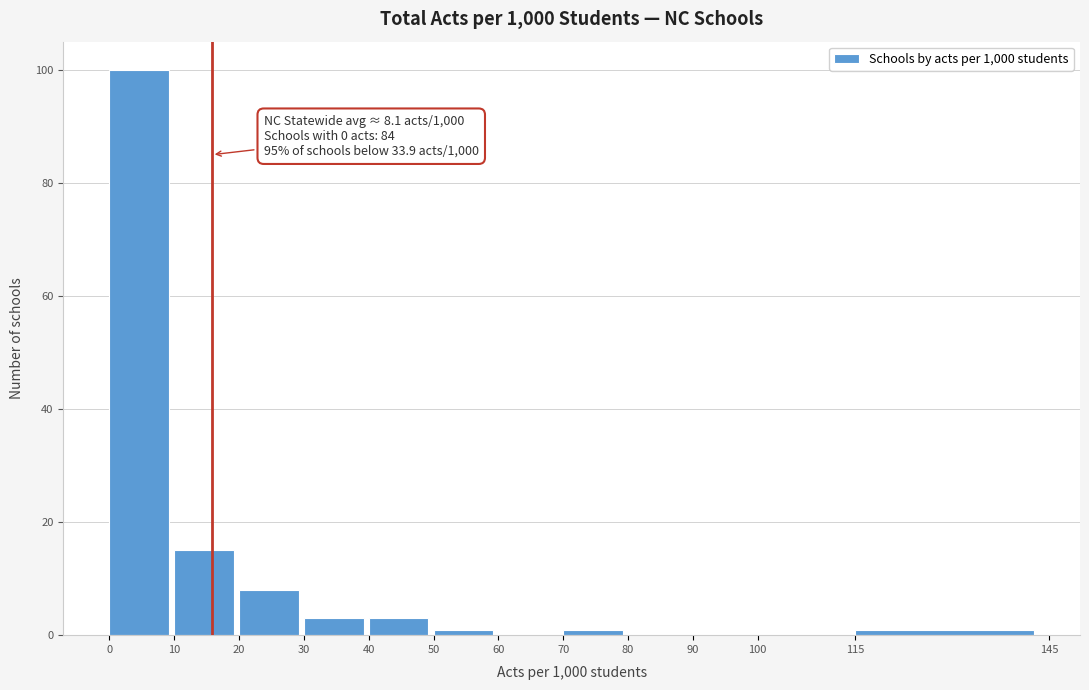

Which range on the x-axis has the tallest bar?

0 to 10